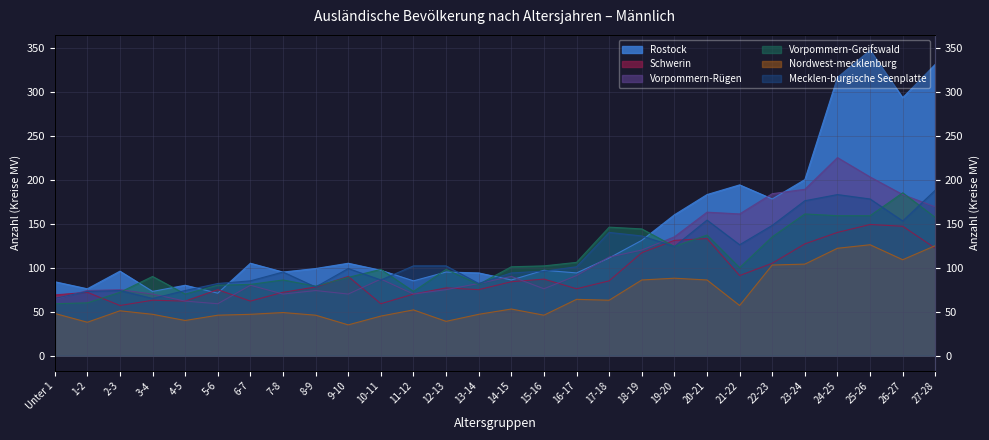

Count the number of data series in this chart.

6